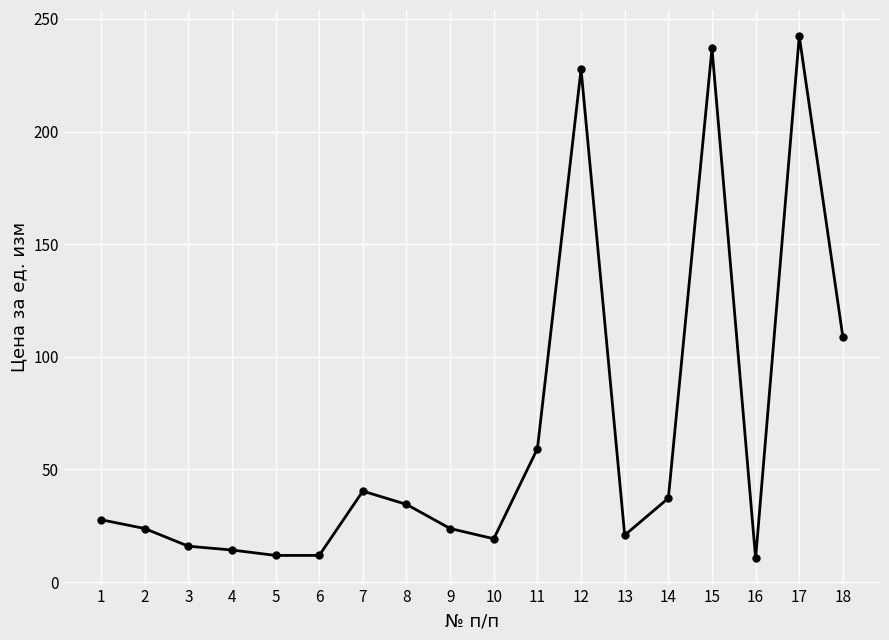

What is the sum of the values at 9 and 8?

58.2